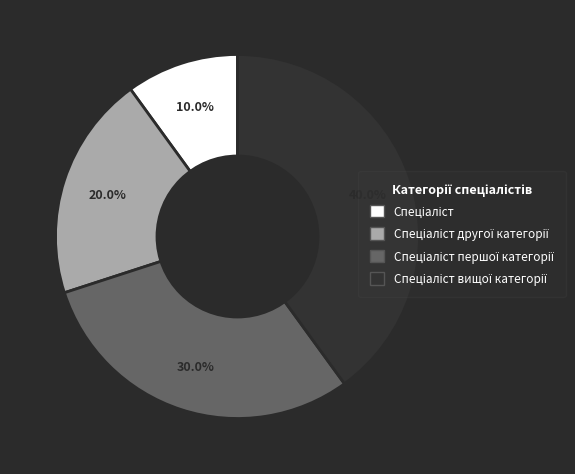

Is there any slice that represents more than half of the pie?

No